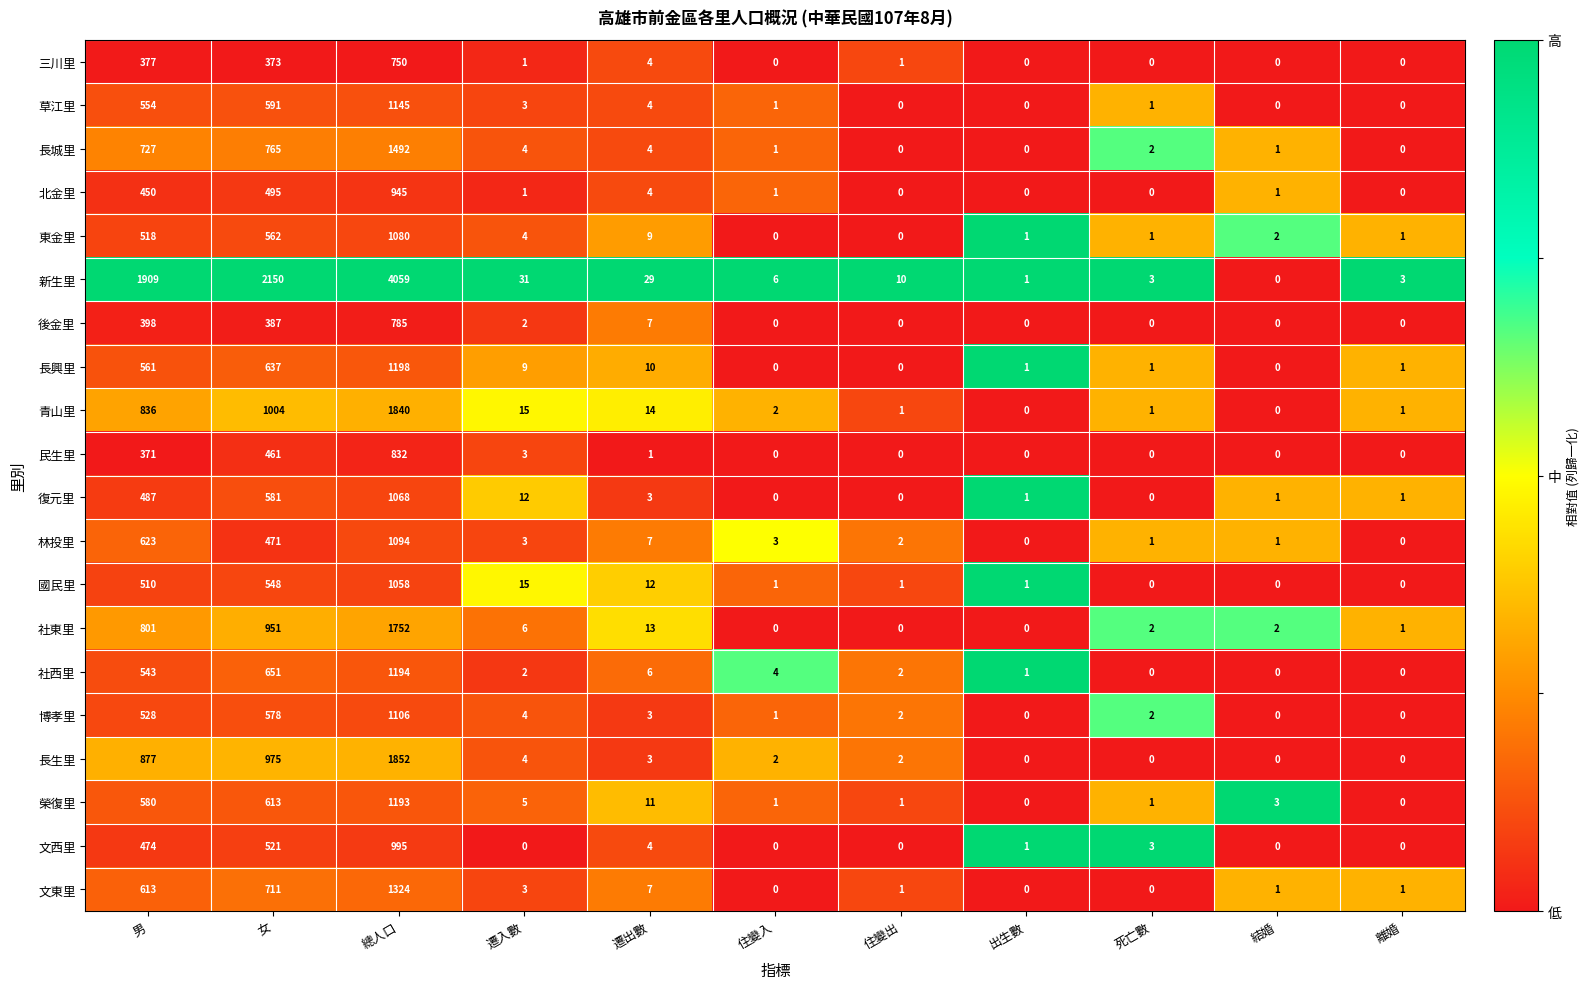

What is the difference between the maximum and minimum values in the 三川里 series?

750